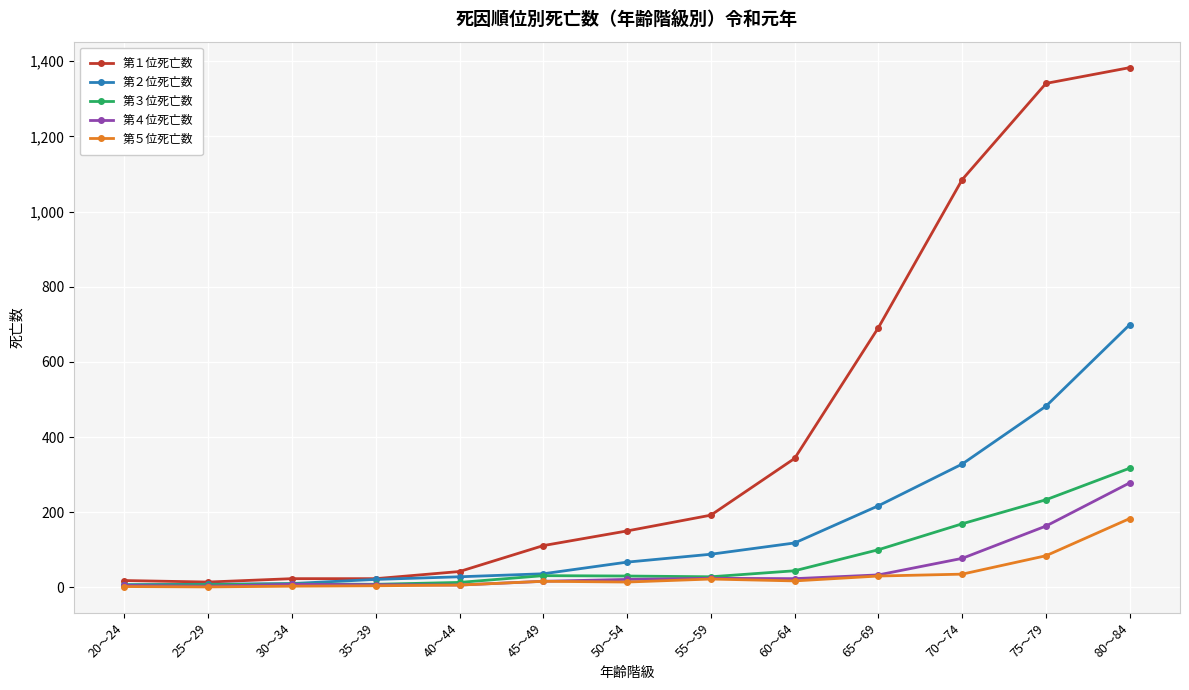

Between 25～29 and 45～49, which series saw the biggest shift?

第１位死亡数